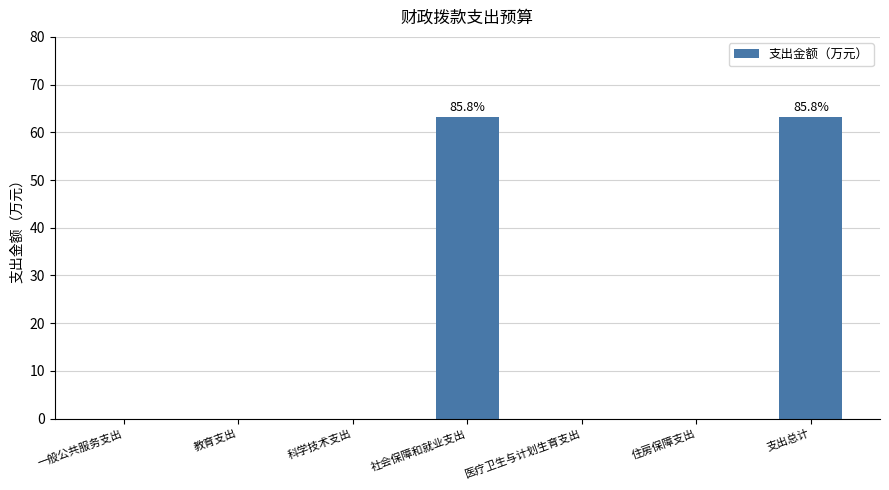

The chart shows a value of 0.0 at 教育支出. True or false?

True